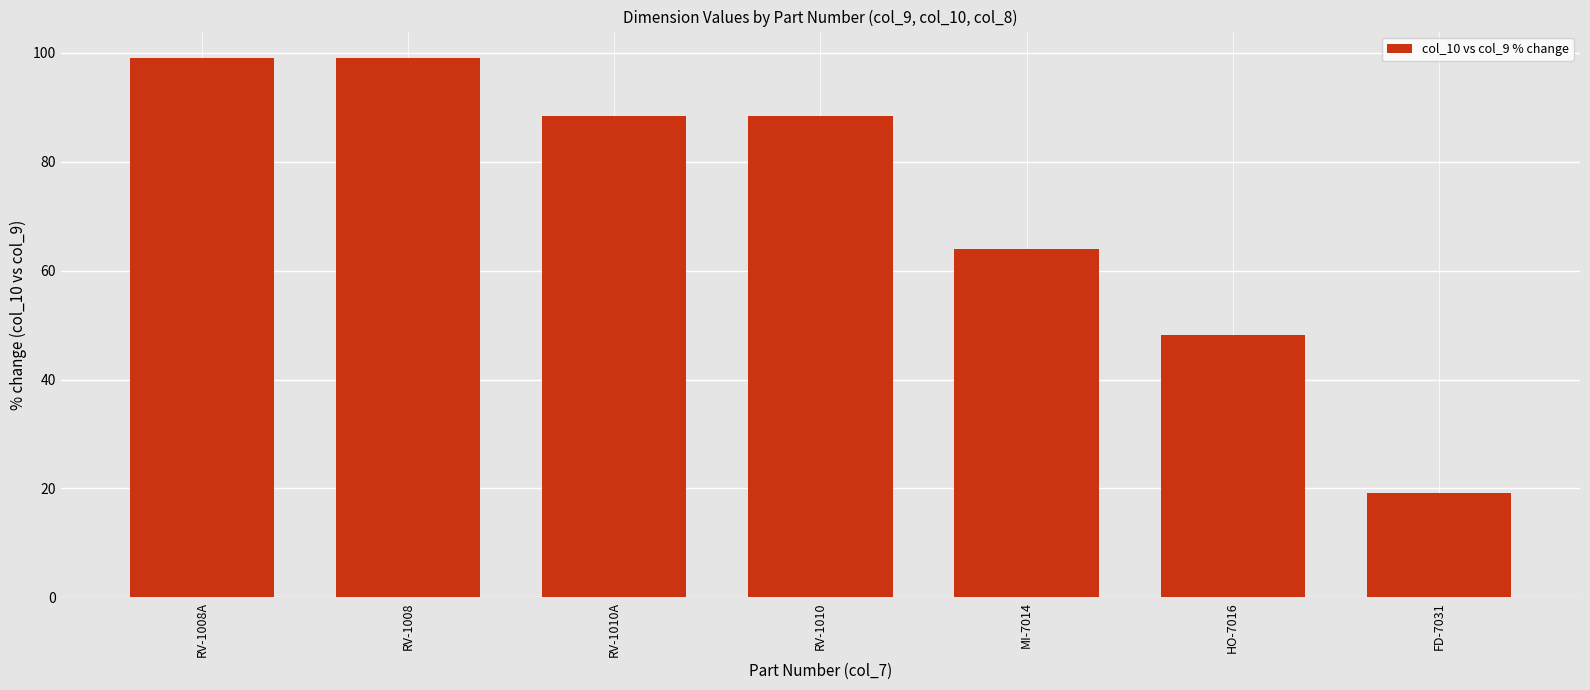

True or false: the data shows 6.8 at FD-7031.

False